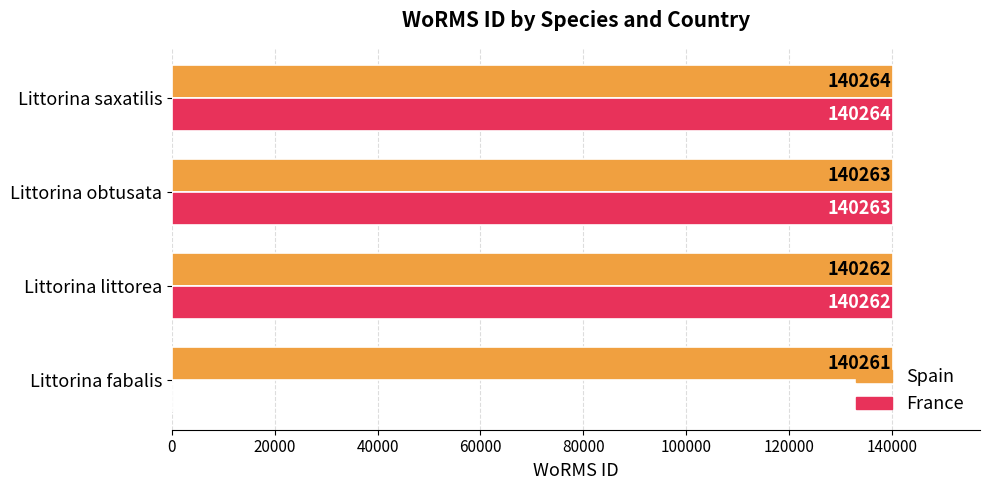

What is the highest value of the Spain series?

140264